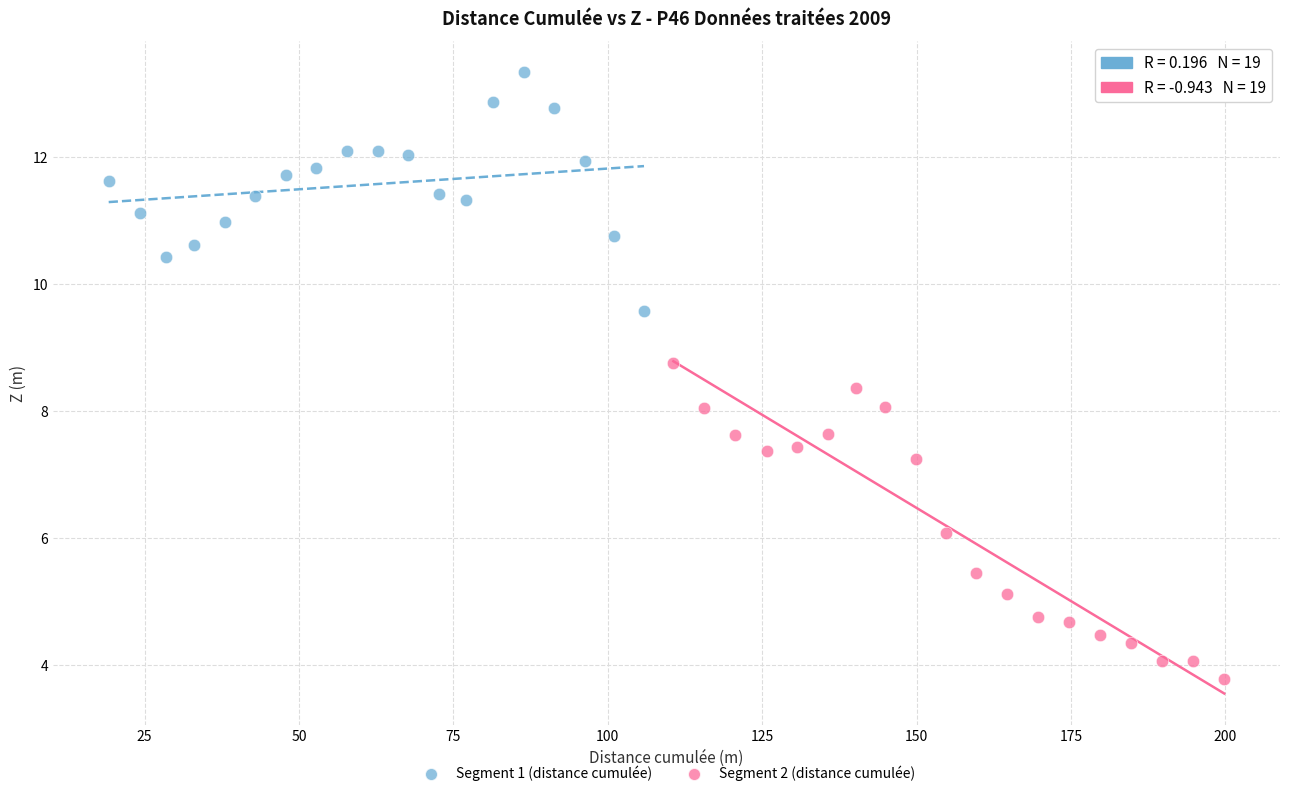

Which series contains the highest Y value?

Segment 1 (distance cumulée)